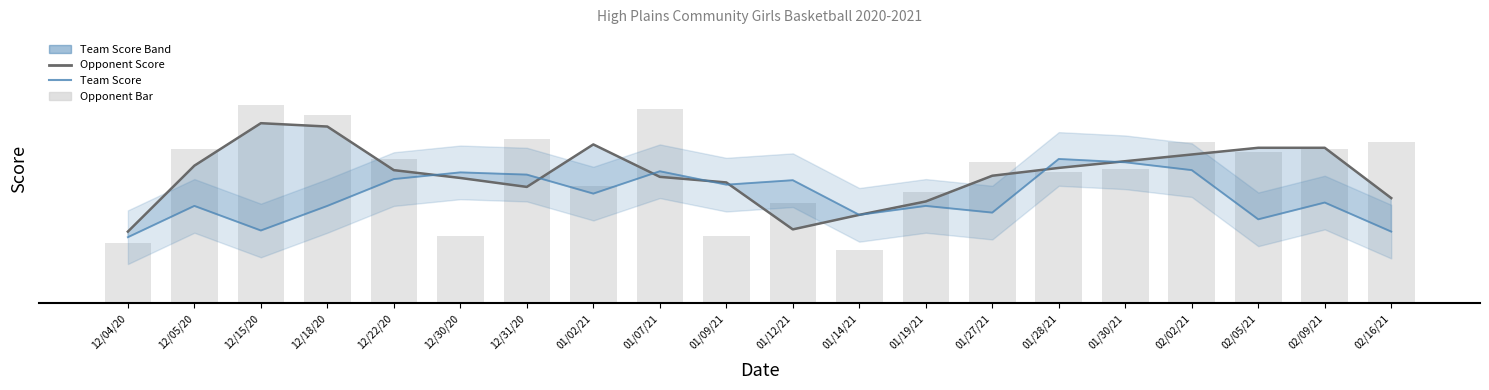

What is the difference between the Opponent Score values at 02/05/21 and 12/15/20?

7.3